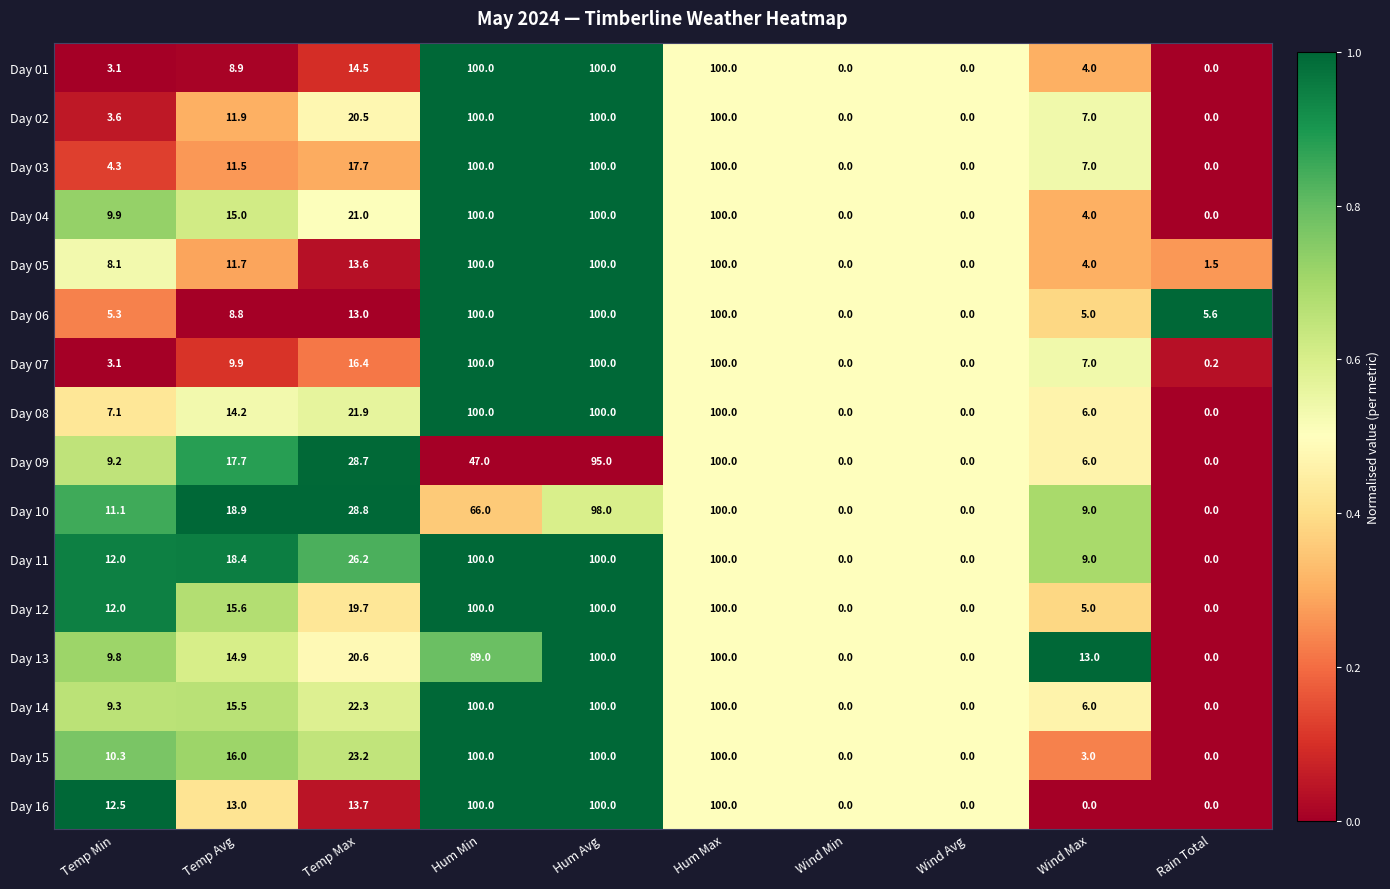

Is it true that Day 06 equals 44.3 at Wind Min?

False